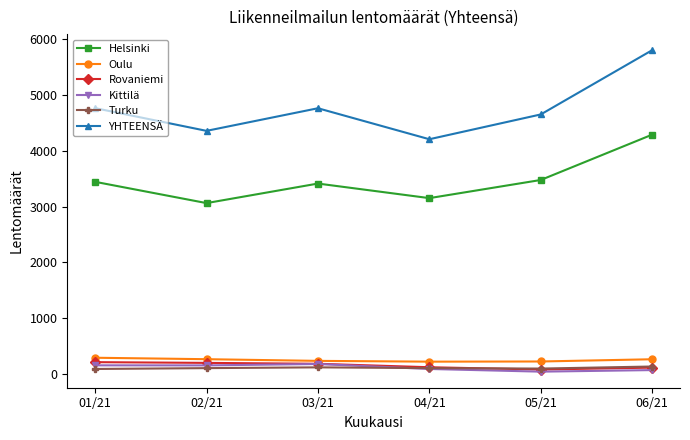

What is the total value across all series at 04/21?

7892